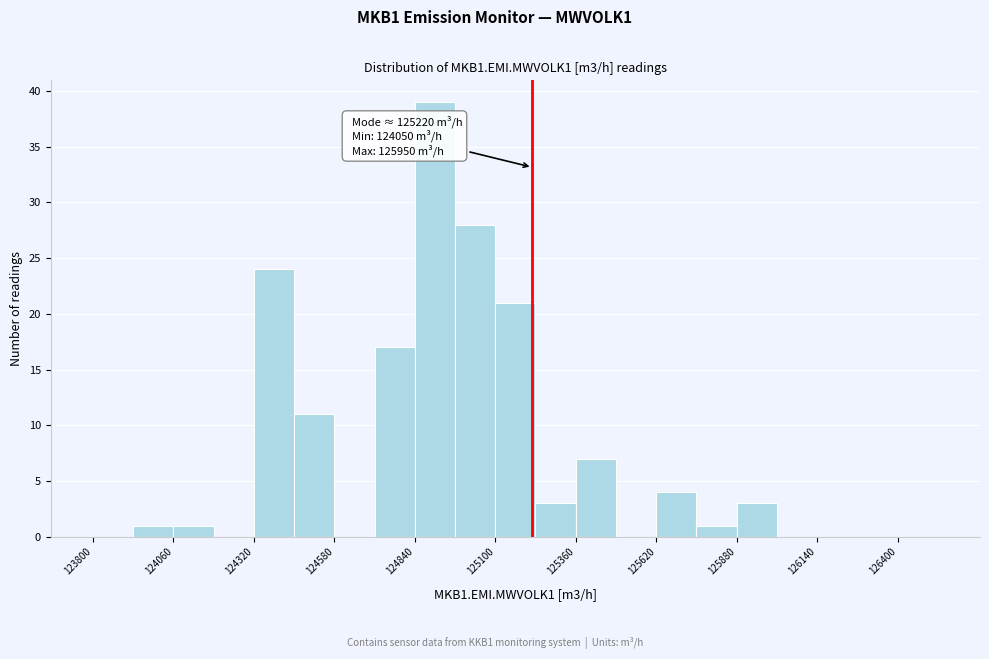

Read against the x-axis, roughly where is the centre of the tallest bar?

124900